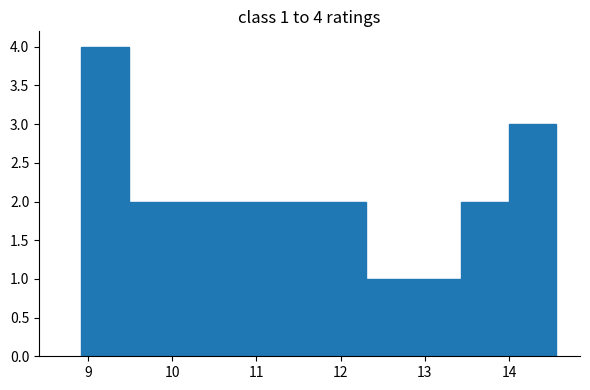

Over which range of the x-axis is the bar tallest?

8.9 to 9.5